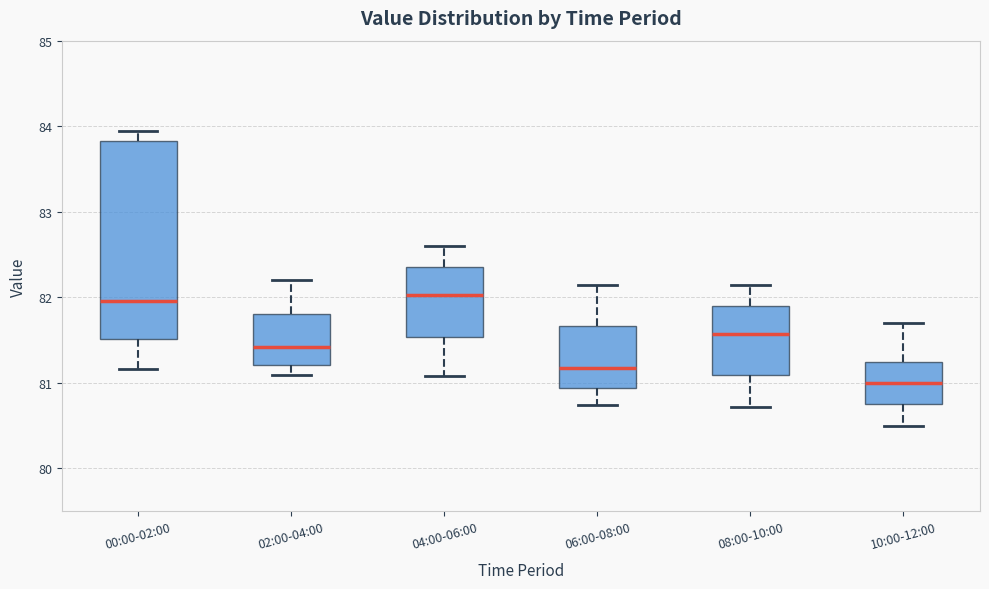

Where does the median line of the box for 02:00-04:00 sit on the y-axis? The values are not printed on the chart, so give them approximately, as read against the axis.

81.4